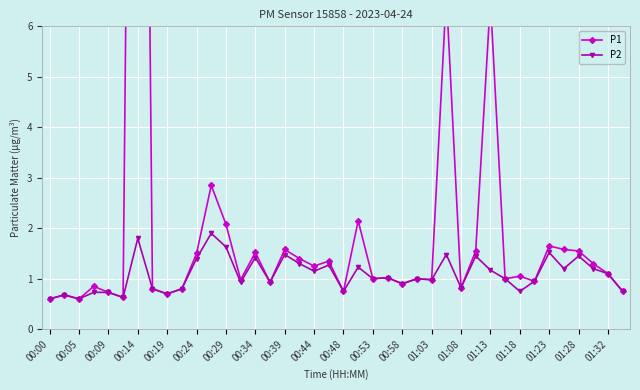

True or false: P2 has more than 2 points higher than both neighbors.

True